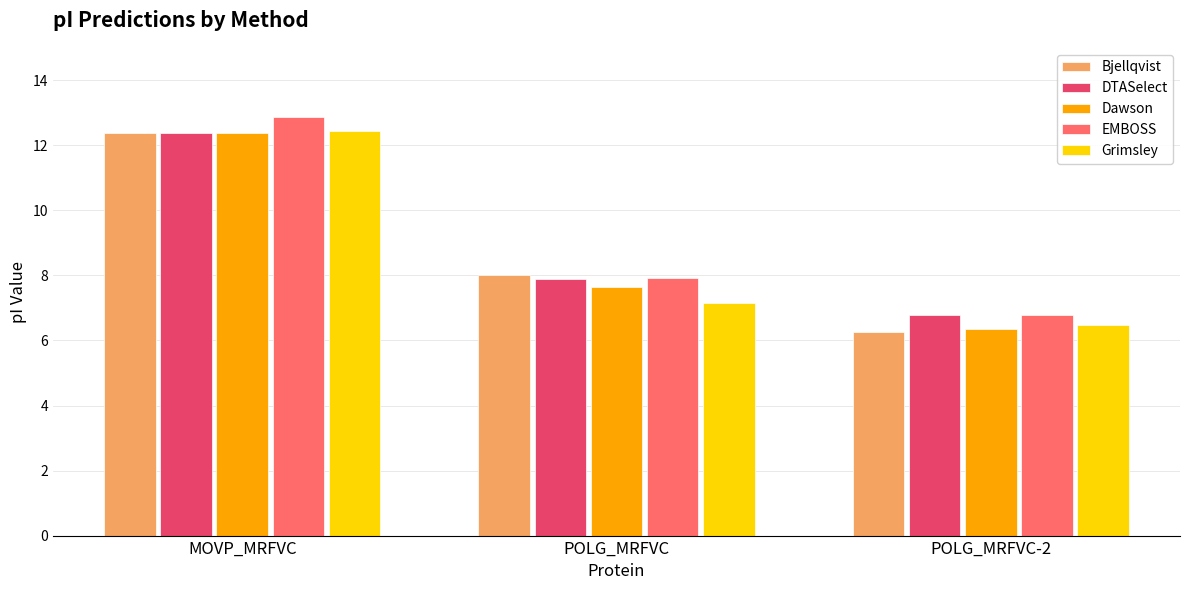

Between MOVP_MRFVC and POLG_MRFVC, which series saw the biggest shift?

Grimsley